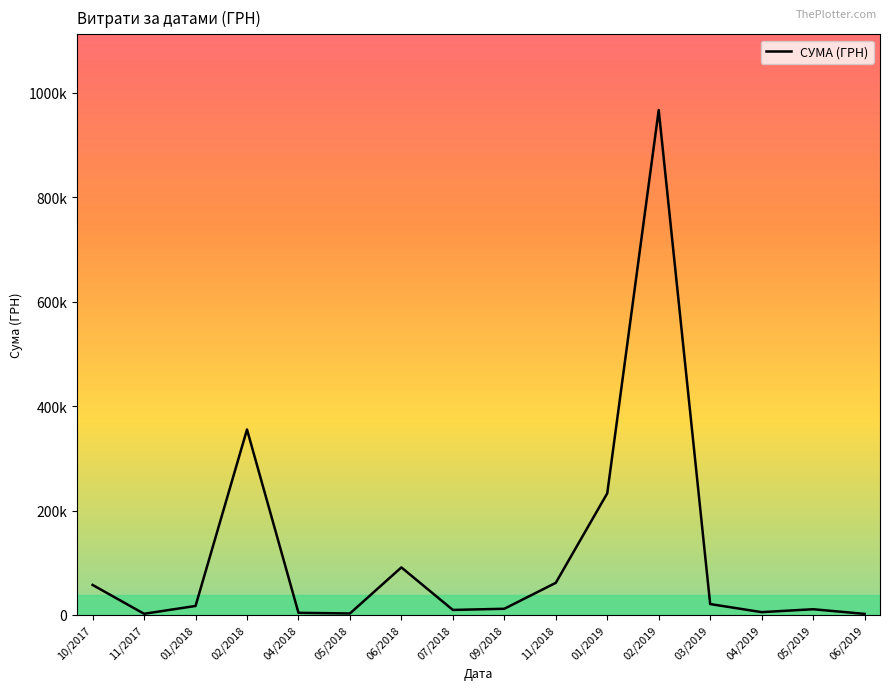

Rank the categories by value from highest to lowest.

02/2019, 02/2018, 01/2019, 06/2018, 11/2018, 10/2017, 03/2019, 01/2018, 09/2018, 05/2019, 07/2018, 04/2019, 04/2018, 05/2018, 11/2017, 06/2019